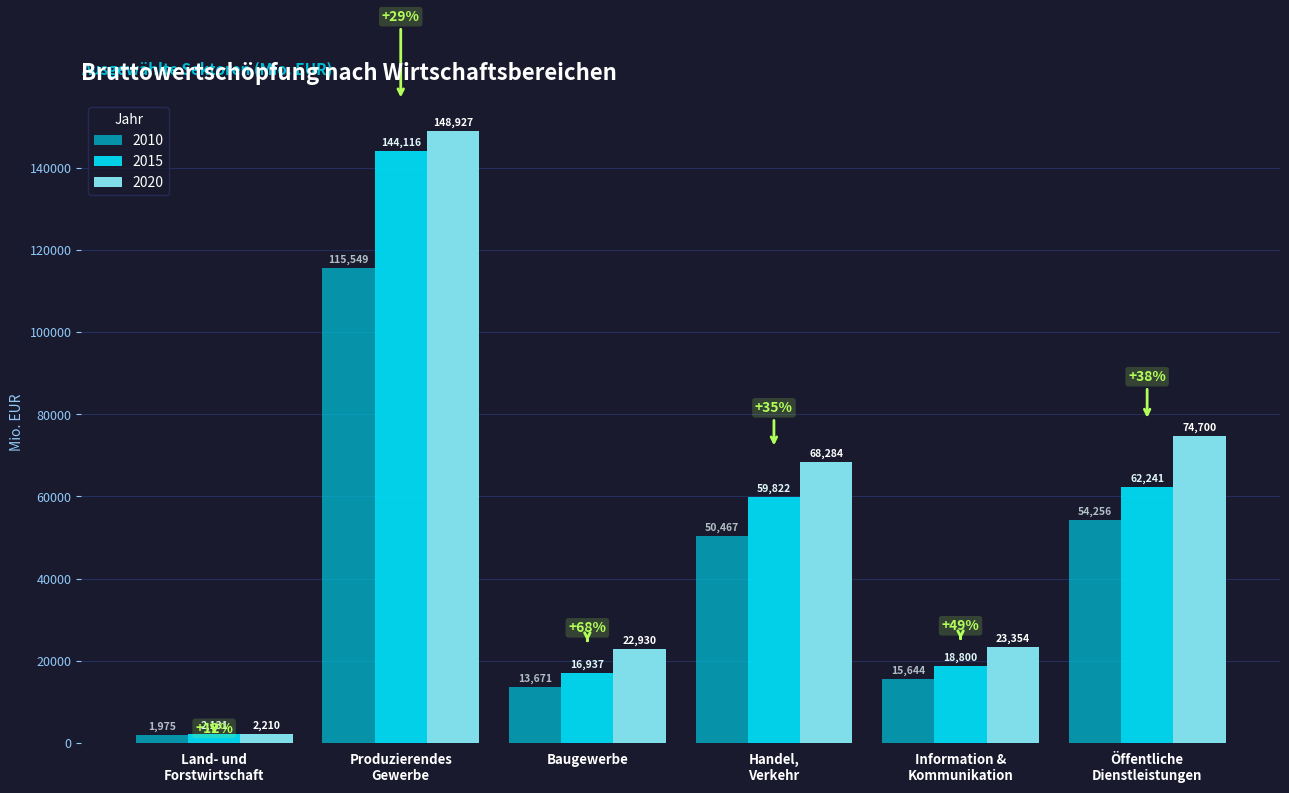

Rank the series by their maximum value, from lowest to highest.

2010, 2015, 2020